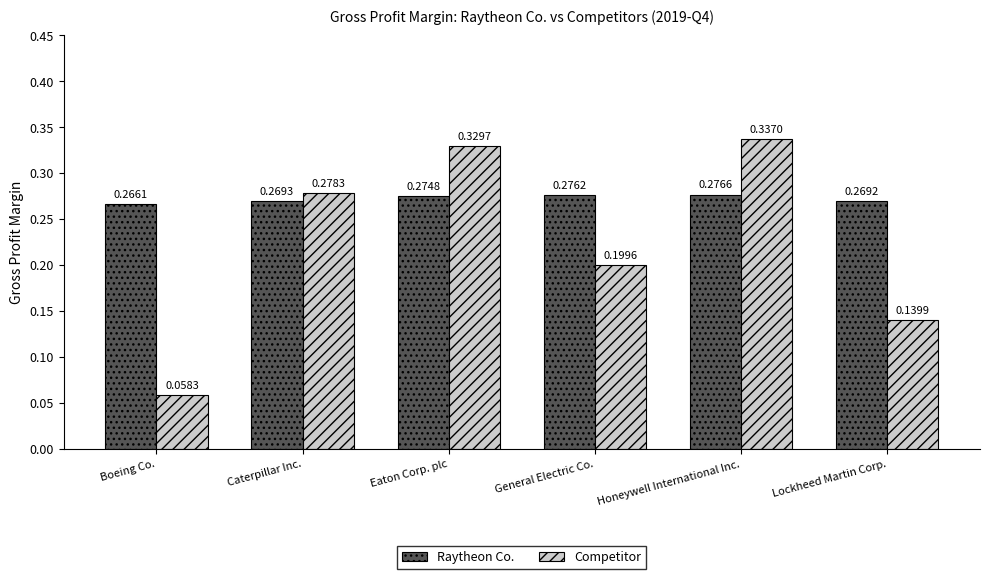

List the labels in order of Raytheon Co. value, smallest first.

Boeing Co., Lockheed Martin Corp., Caterpillar Inc., Eaton Corp. plc, General Electric Co., Honeywell International Inc.